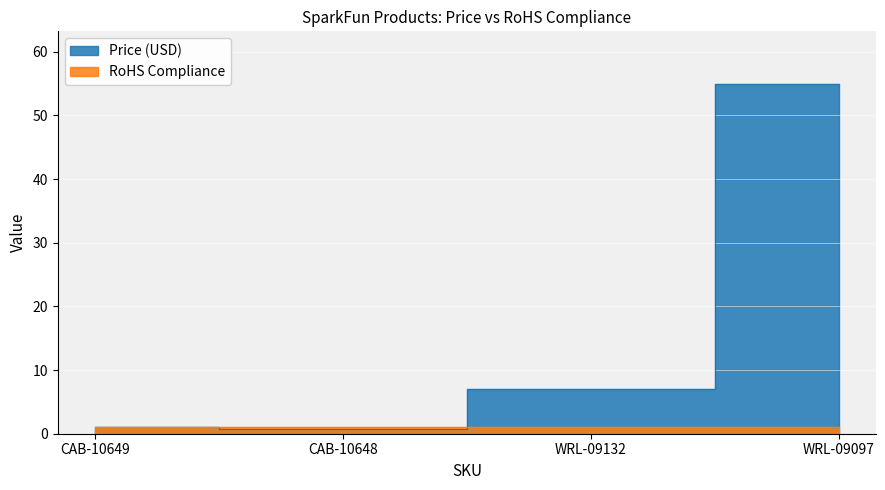

What is the value of the 1st point from the left?

1.1